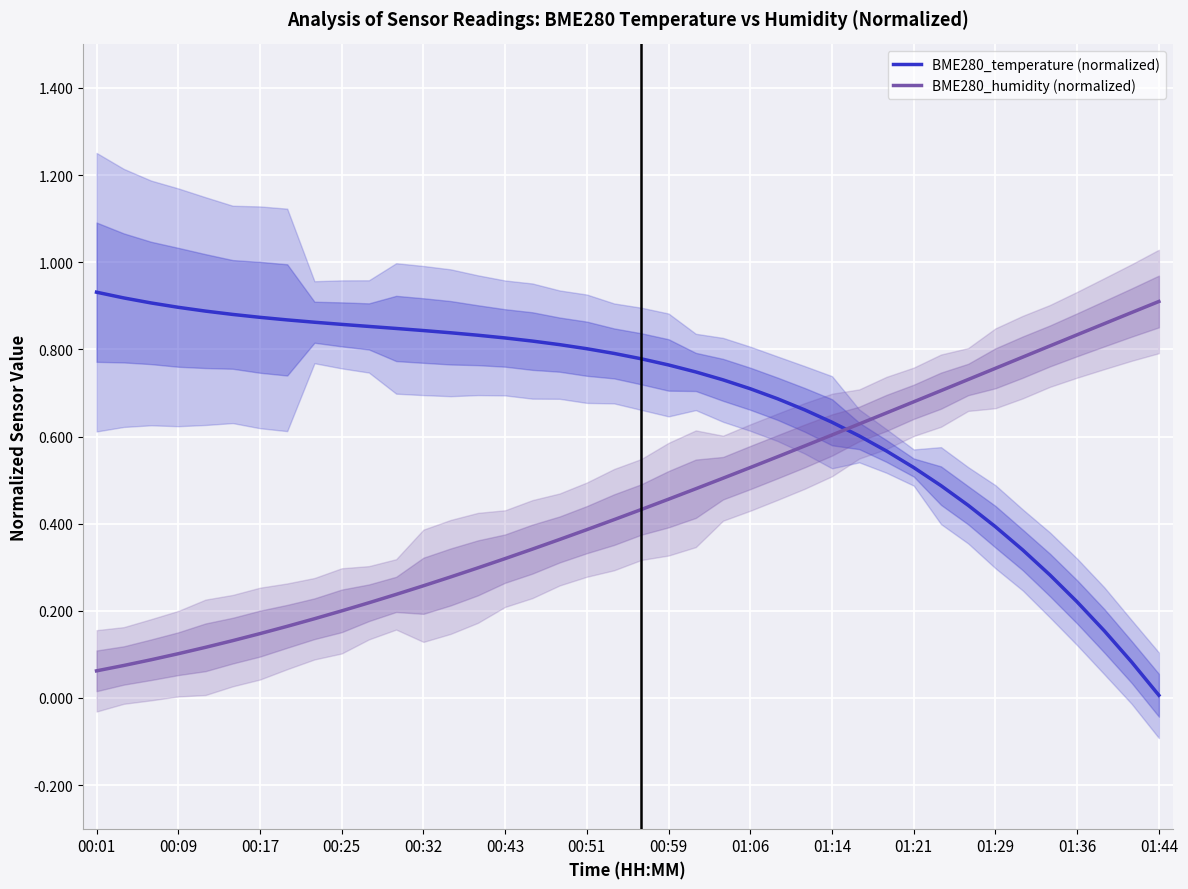

The value of BME280_humidity (normalized) at 01:29 is 1.1. True or false?

False